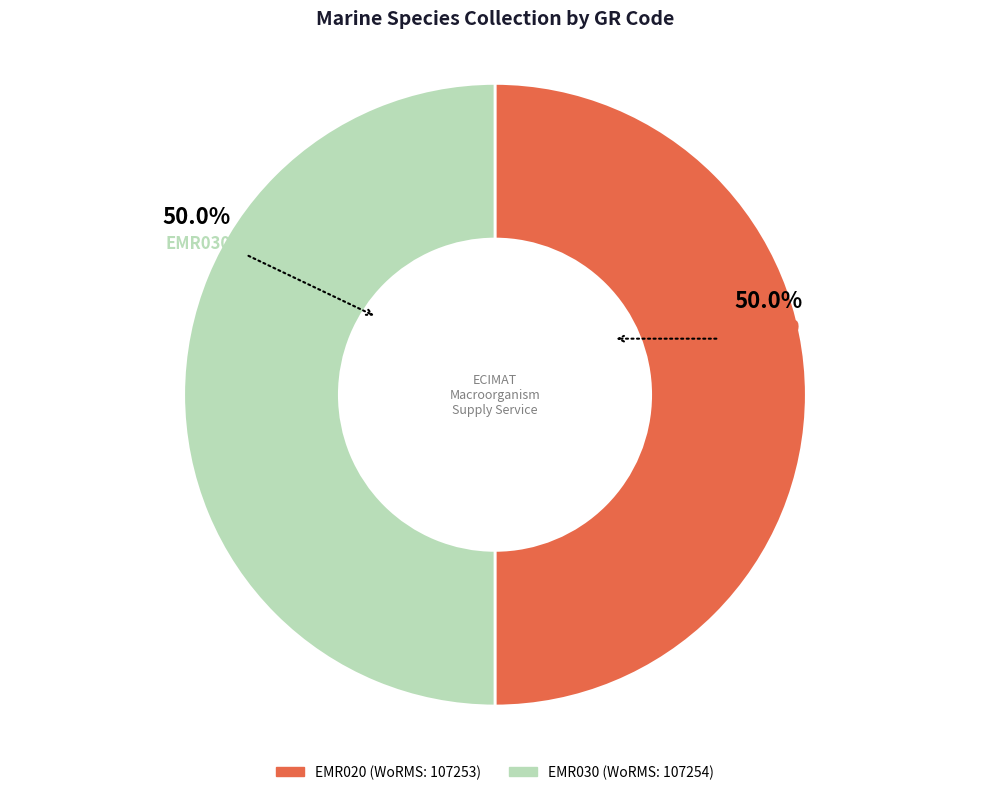

What percentage do EMR020 and EMR030 together represent?

100.0%